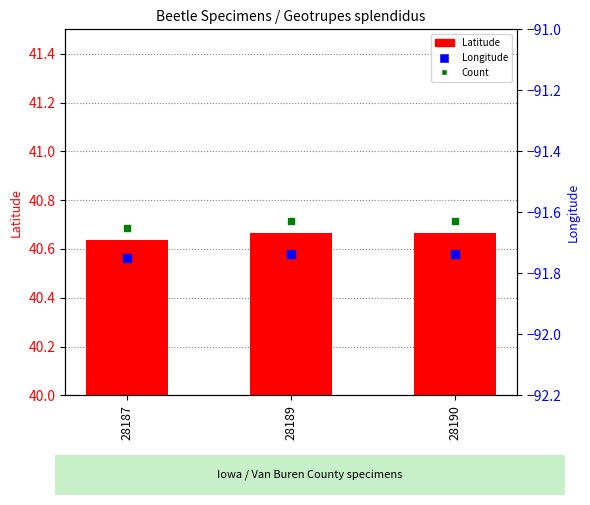

Which series has the largest total across all categories?

Count